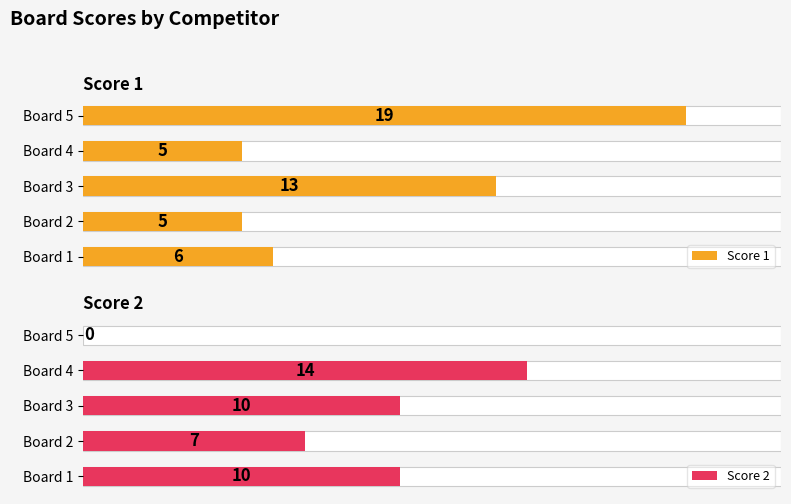

Does the chart contain any negative values?

No